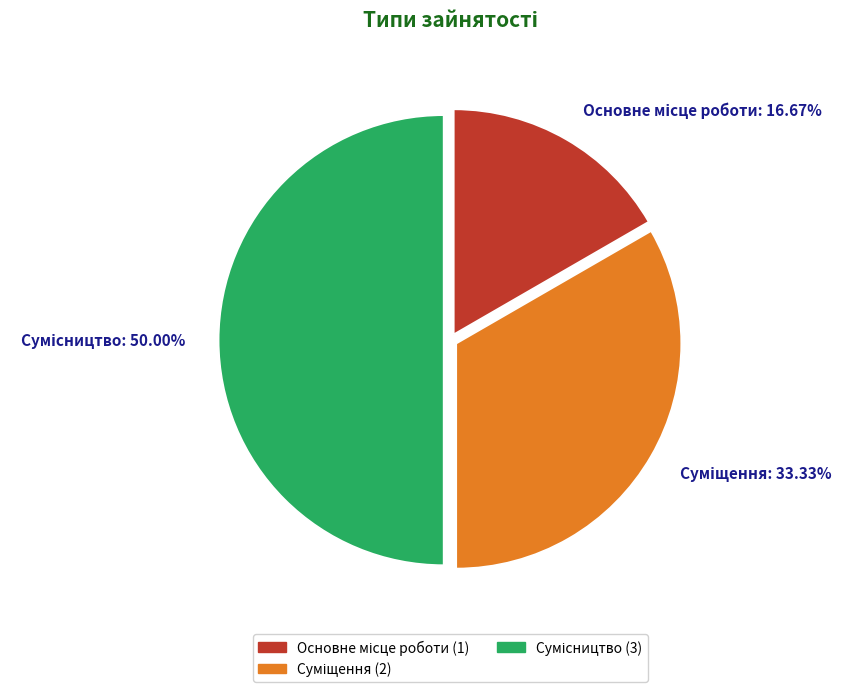

Which category has the smallest portion of the pie?

Основне місце роботи